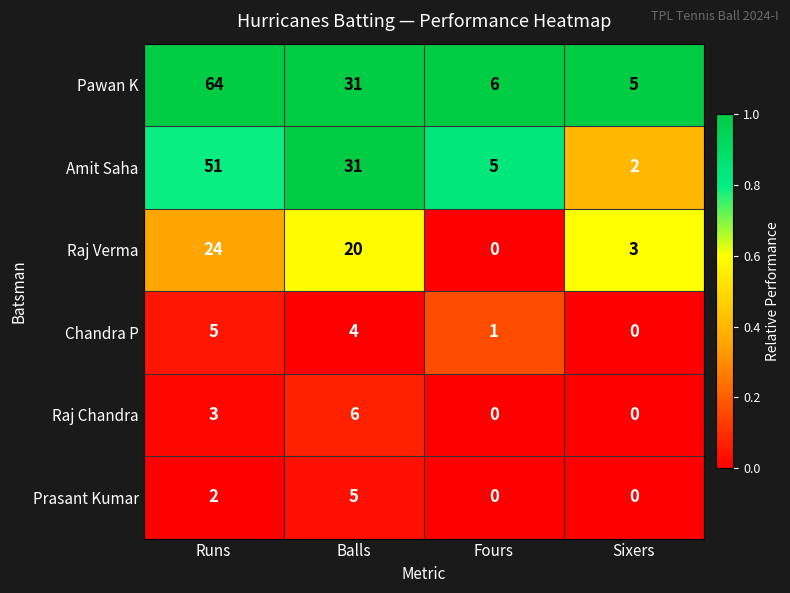

Reading left to right, what are all the values shown in this chart?

Pawan K: 64	31	6	5
Amit Saha: 51	31	5	2
Raj Verma: 24	20	0	3
Chandra P: 5	4	1	0
Raj Chandra: 3	6	0	0
Prasant Kumar: 2	5	0	0